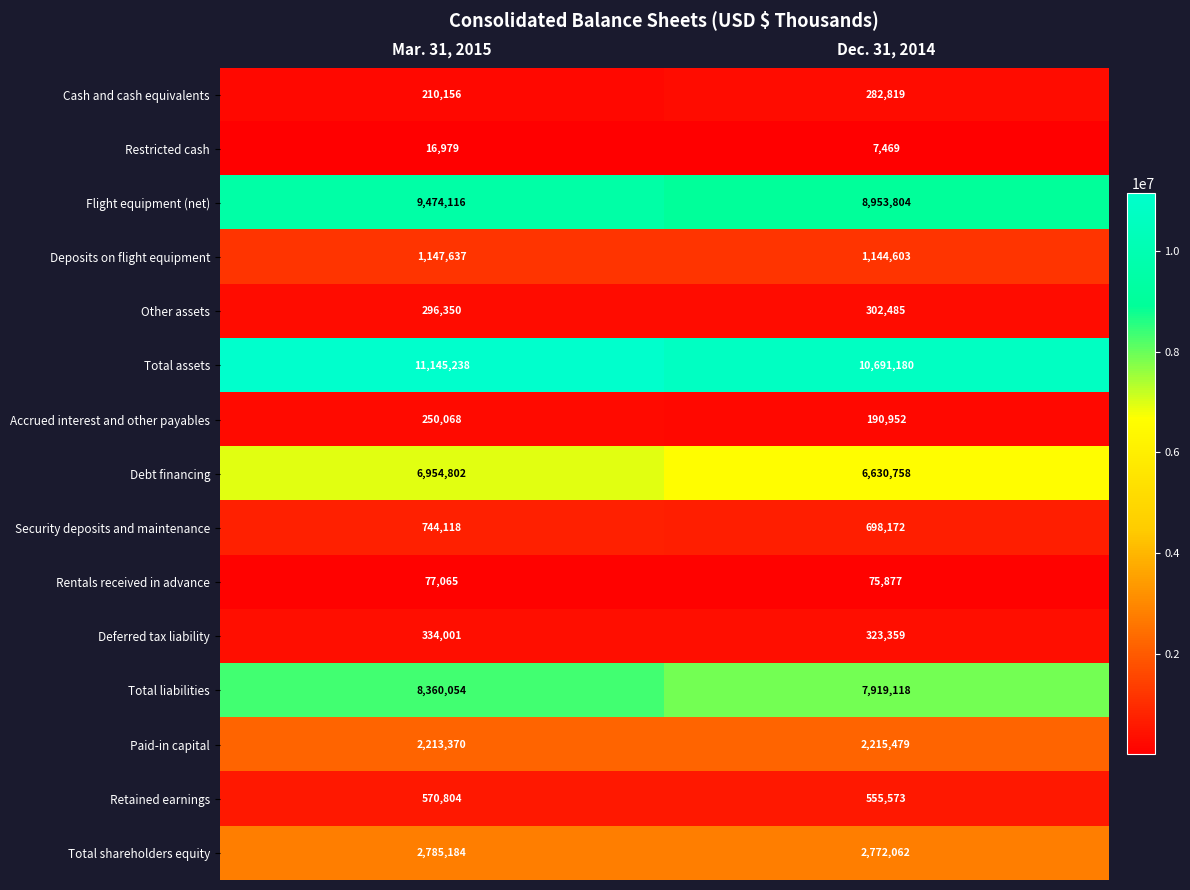

Where is Cash and cash equivalents nearest to the value 246487?

Mar. 31, 2015